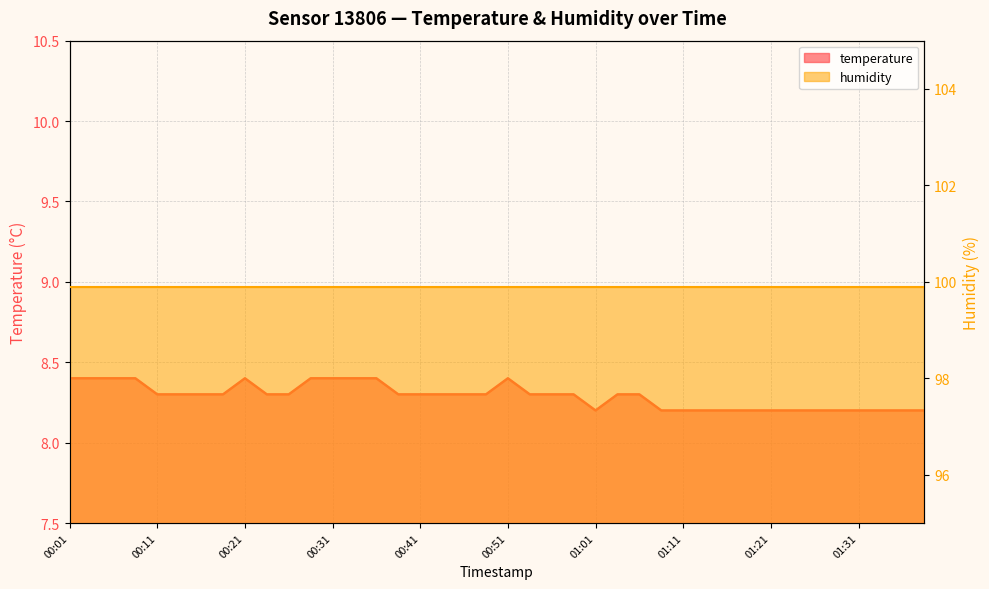

How many values are between 8 and 9?

40